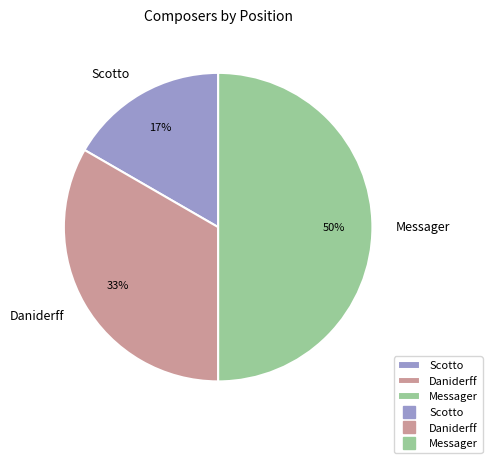

How many slices are in this pie chart?

3